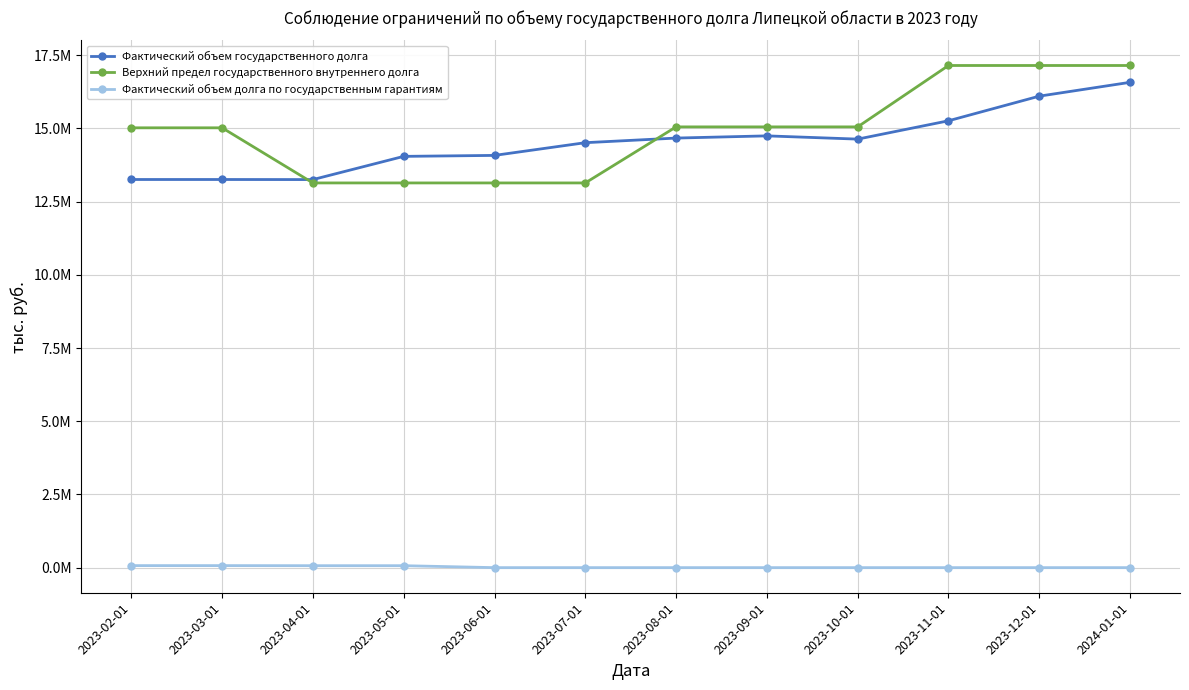

At 2023-10-01, list the series in order from largest to smallest.

Верхний предел государственного внутреннего долга, Фактический объем государственного долга, Фактический объем долга по государственным гарантиям